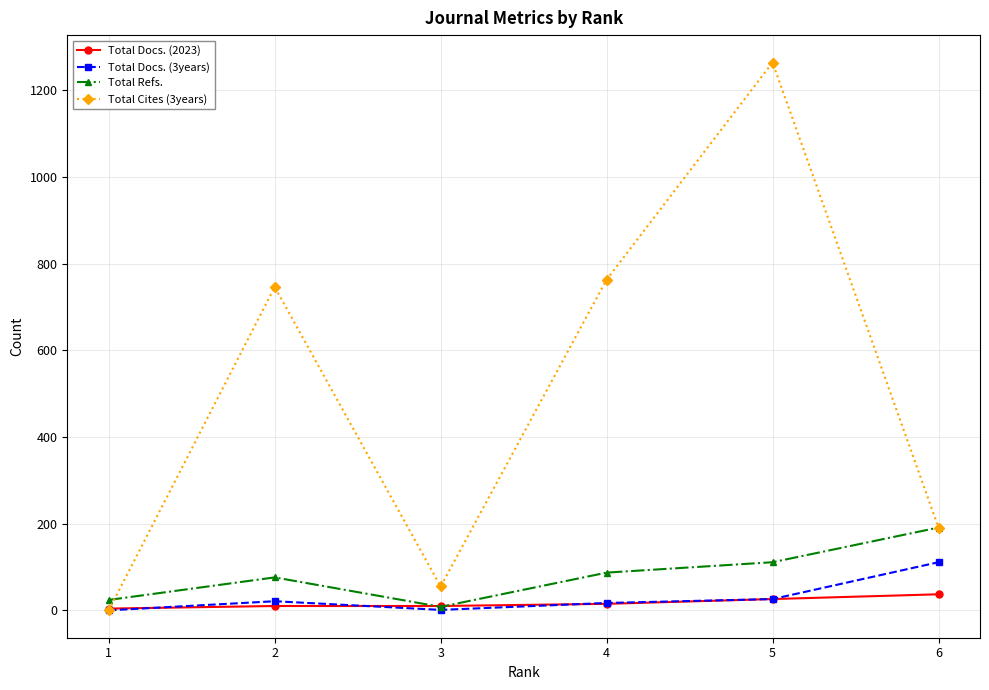

What are all the series names shown in the legend?

Total Docs. (2023), Total Docs. (3years), Total Refs., Total Cites (3years)